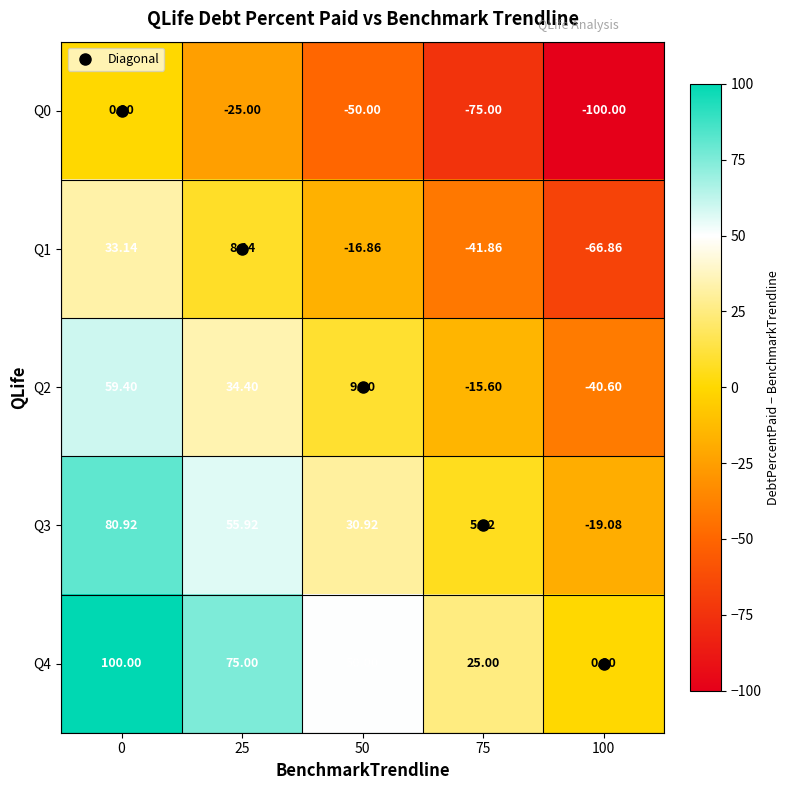

What is the total value across all series at 50?

23.5